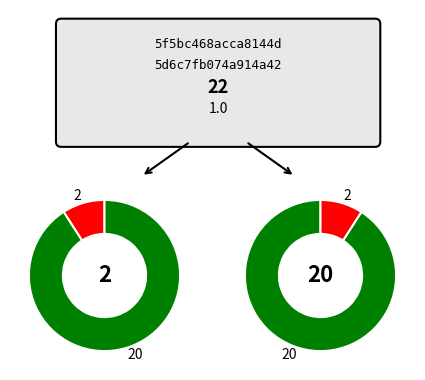

The values slice represents 1% of the pie. True or false?

False